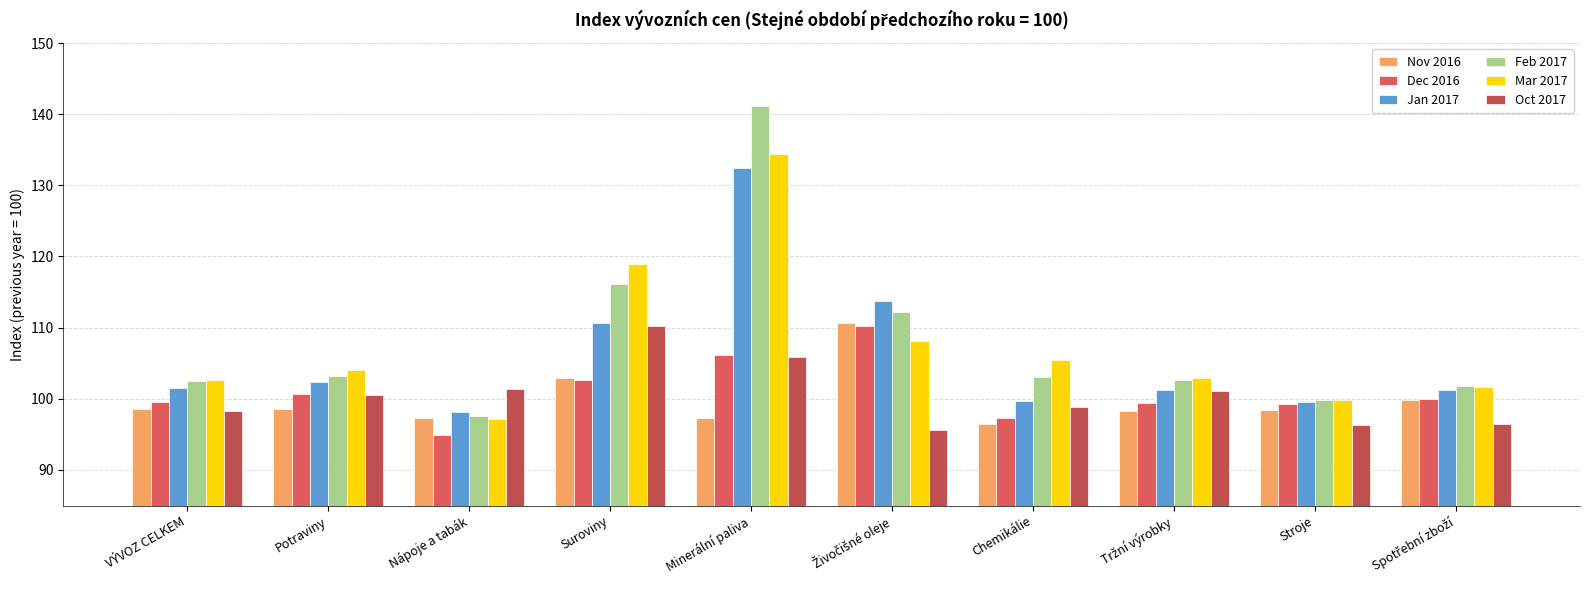

What is the sum of the Oct 2017 values at Tržní výrobky and Stroje?

197.4